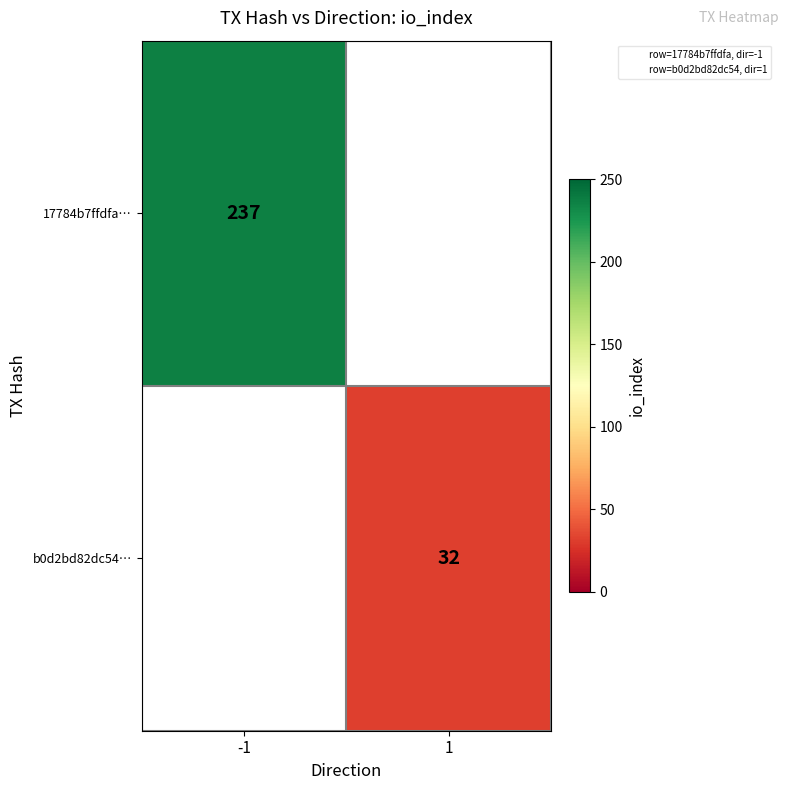

What is the minimum value for 17784b7ffdfa…?

237.0